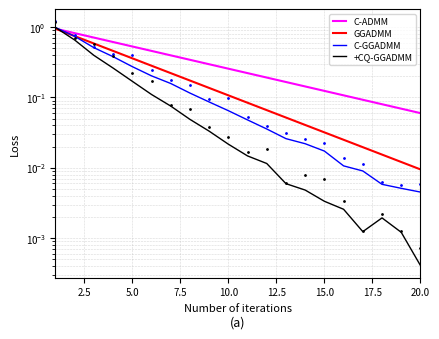

Reading left to right, what are all the values shown in this chart?

C-ADMM: 0.9	0.8	0.7	0.6	0.5	0.5	0.4	0.3	0.3	0.3	0.2	0.2	0.2	0.1	0.1	0.1	0.1	0.1	0.1	0.1
GGADMM: 0.9	0.7	0.6	0.5	0.4	0.3	0.2	0.2	0.1	0.1	0.1	0.1	0.1	0.0	0.0	0.0	0.0	0.0	0.0	0.0
C-GGADMM: 1.0	0.7	0.5	0.4	0.3	0.2	0.2	0.1	0.1	0.1	0.0	0.0	0.0	0.0	0.0	0.0	0.0	0.0	0.0	0.0
+CQ-GGADMM: 1.0	0.7	0.4	0.3	0.2	0.1	0.1	0.0	0.0	0.0	0.0	0.0	0.0	0.0	0.0	0.0	0.0	0.0	0.0	0.0